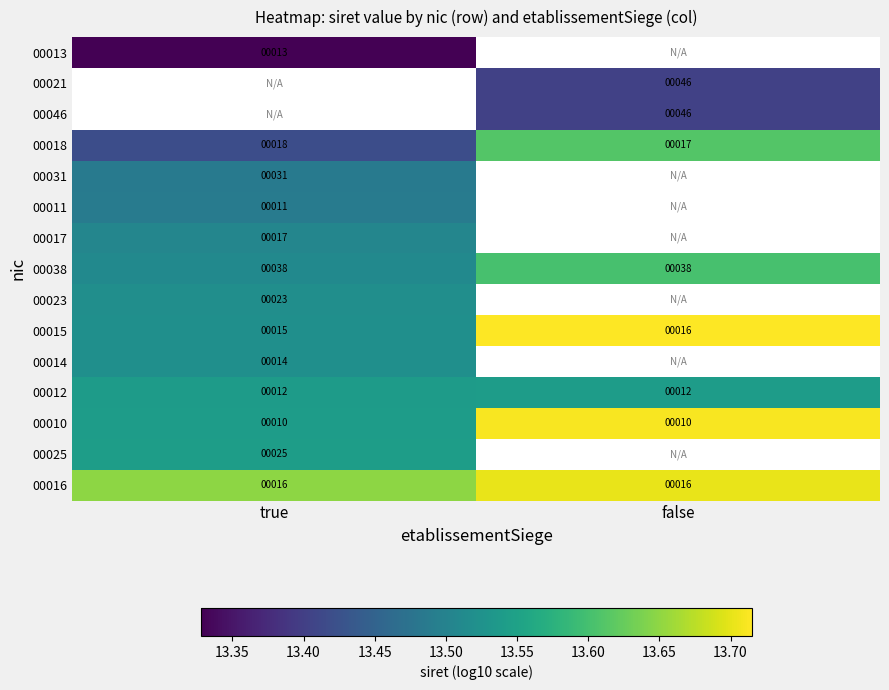

At which label does 00015 reach its peak?

false